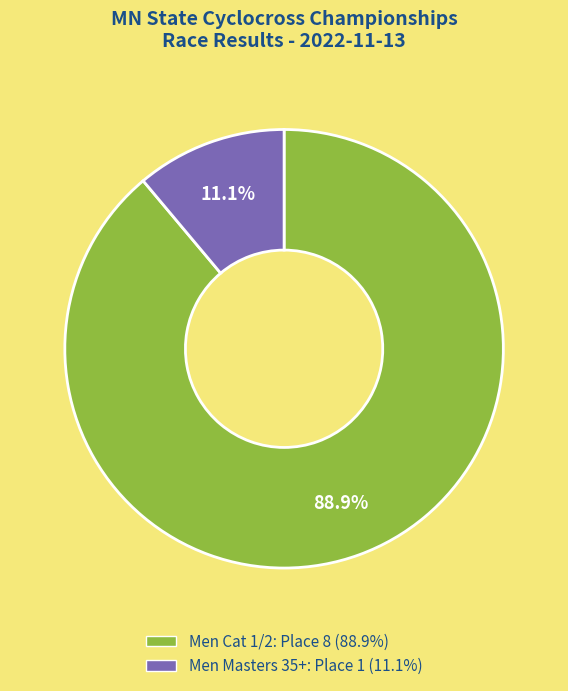

Which category has the biggest portion of the pie?

Men Cat 1/2